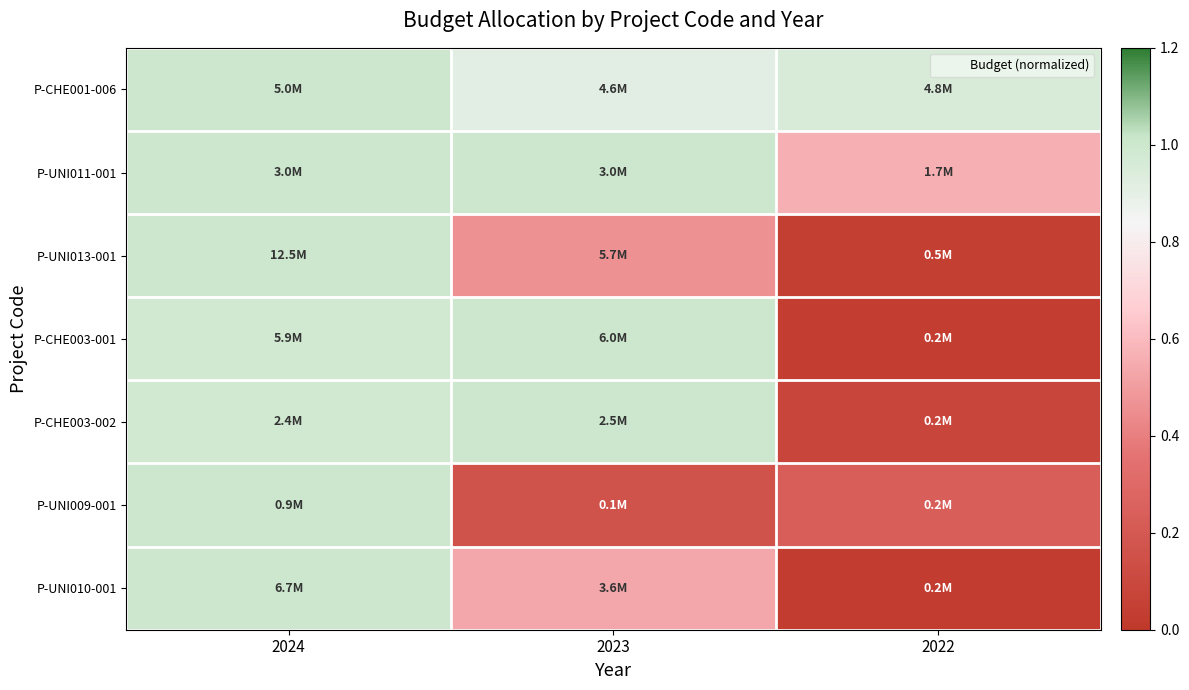

Which category has the lowest value across all series?

2022